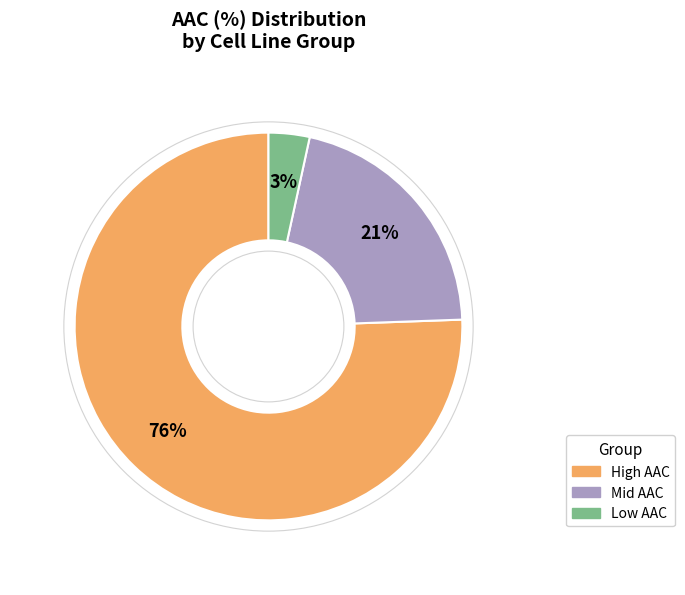

Which slice is the largest?

High AAC